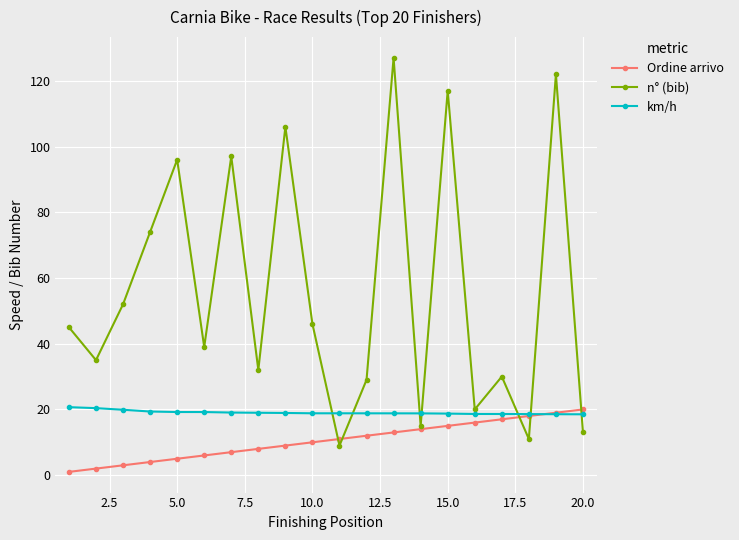

List the series in order of their overall mean, highest first.

n° (bib), km/h, Ordine arrivo